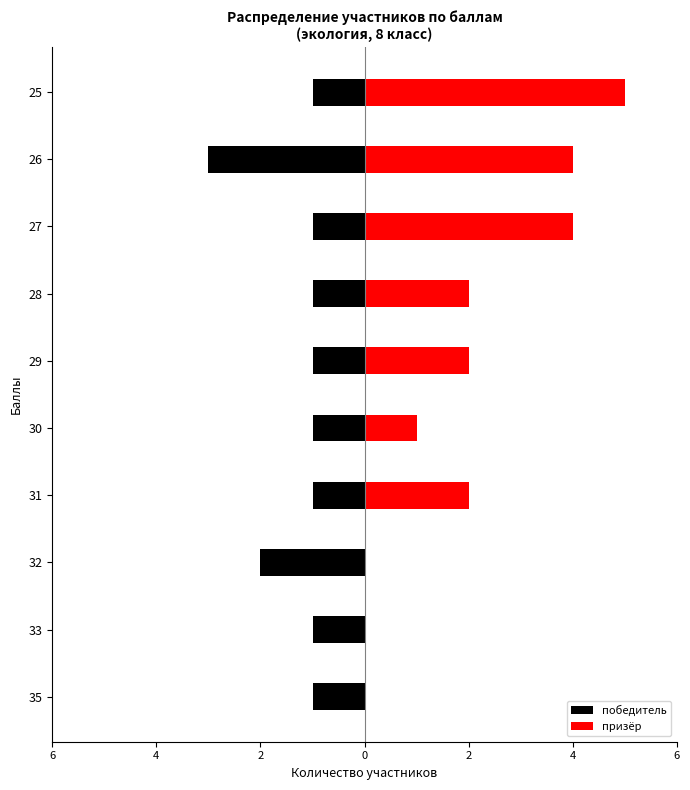

What is the difference between the maximum and minimum values in the призёр series?

5